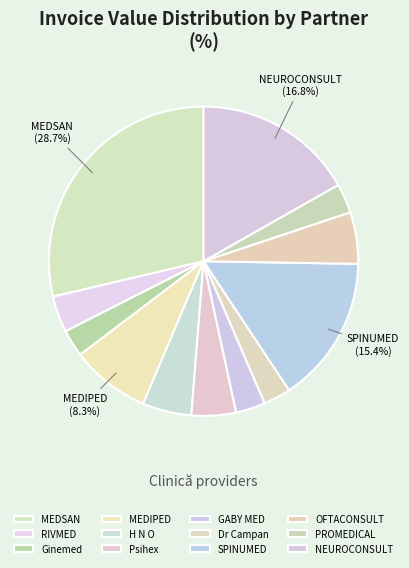

Count the number of slices in the pie.

12